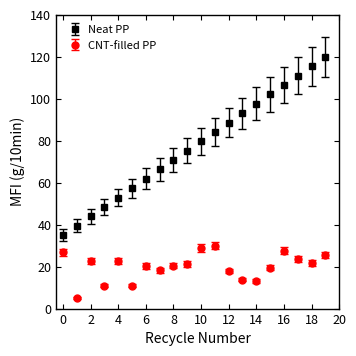

What are all the series names shown in the legend?

Neat PP, CNT-filled PP